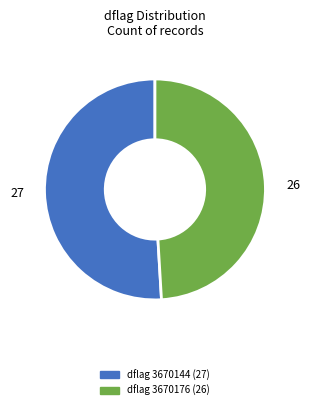

Is there a majority slice in this chart?

Yes